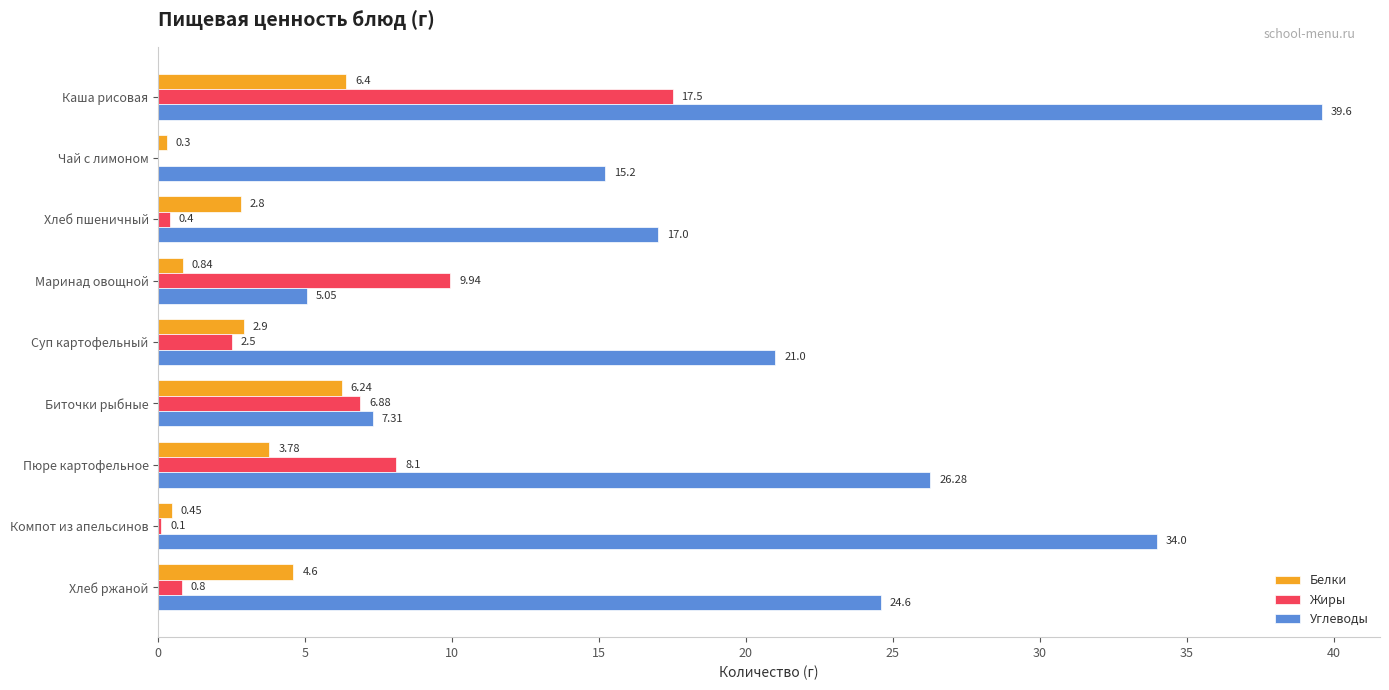

What is the average value of the Белки series?

3.1